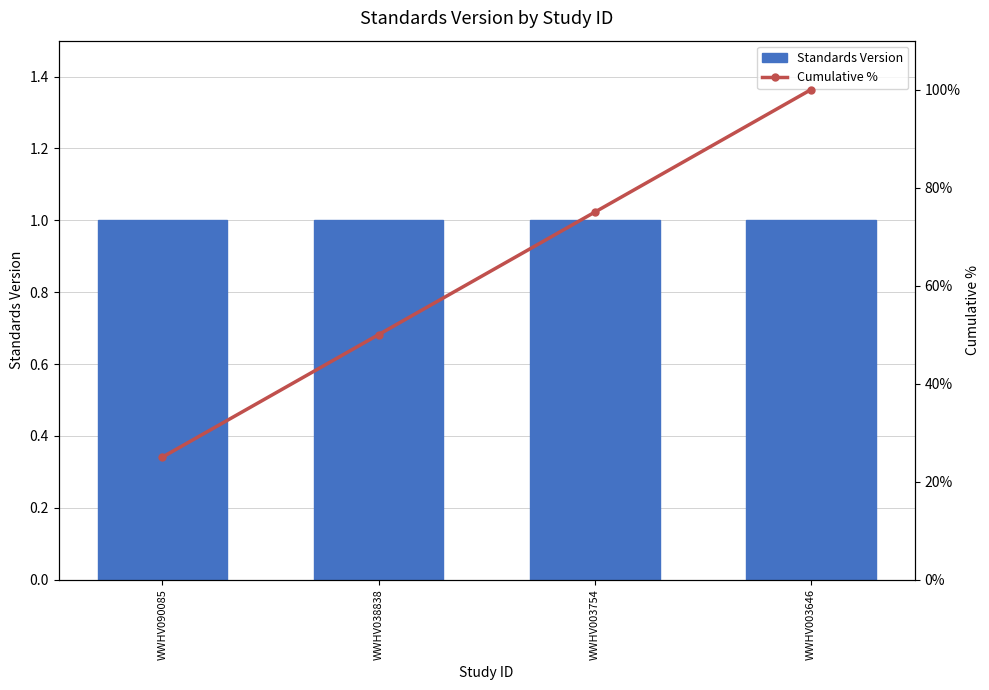

What is the smallest value displayed?

1